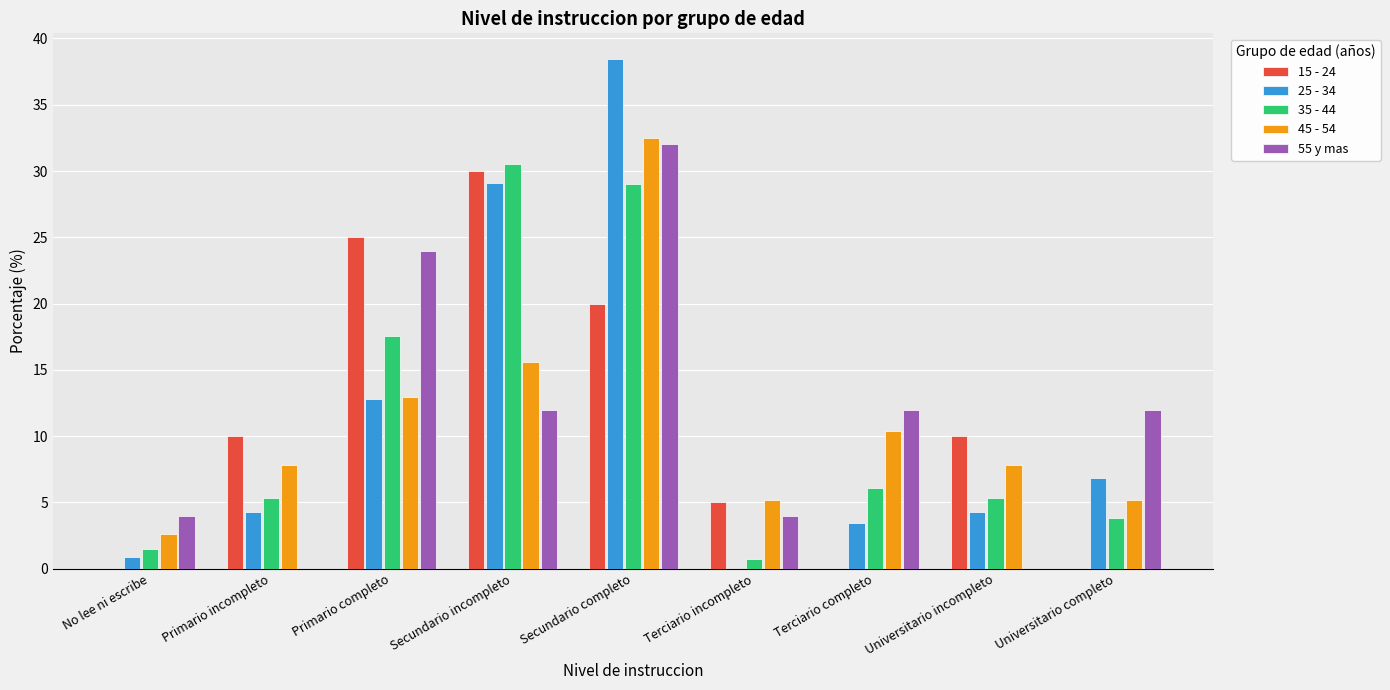

Which label corresponds to the largest value in the chart?

Secundario completo